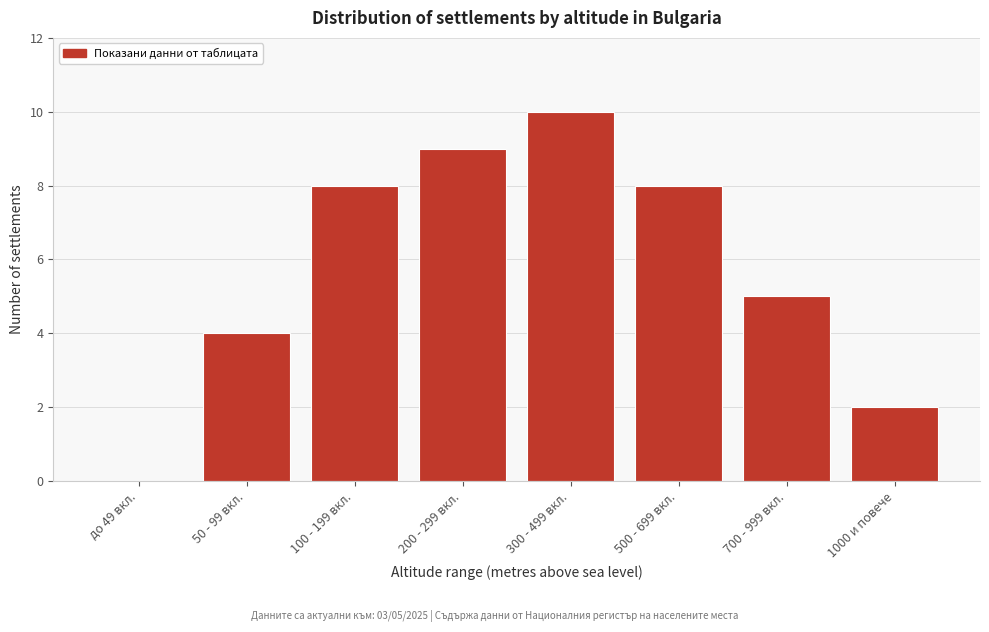

Reading right to left, transcribe all the data shown in this chart.

1000 и повече=2	700 - 999 вкл.=5	500 - 699 вкл.=8	300 - 499 вкл.=10	200 - 299 вкл.=9	100 - 199 вкл.=8	50 - 99 вкл.=4	до 49 вкл.=0